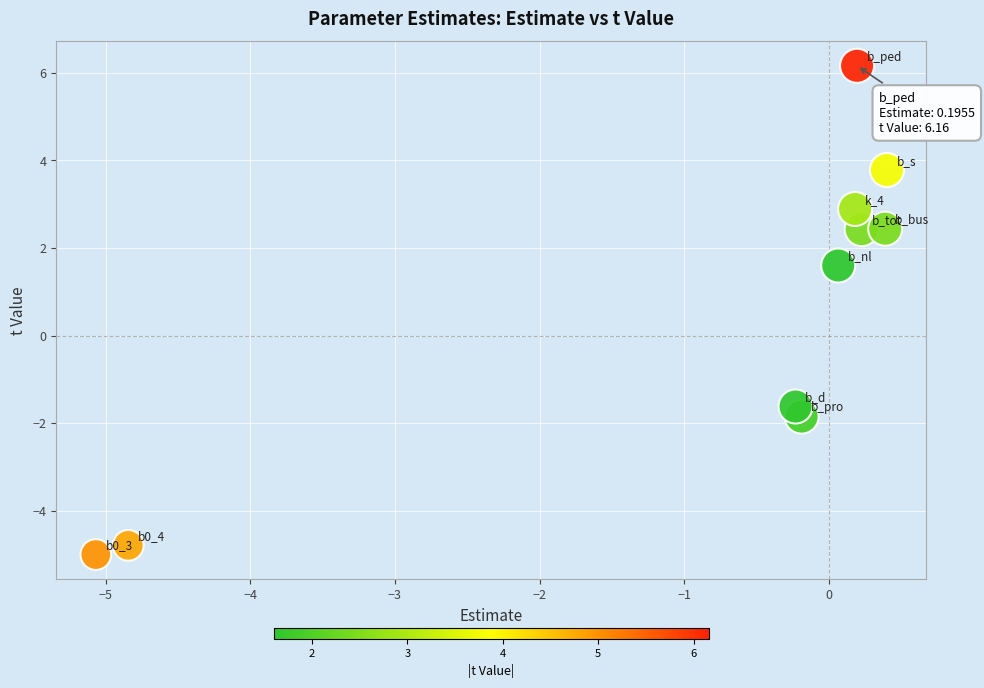

What is the range of Y values (max minus min)?

11.2